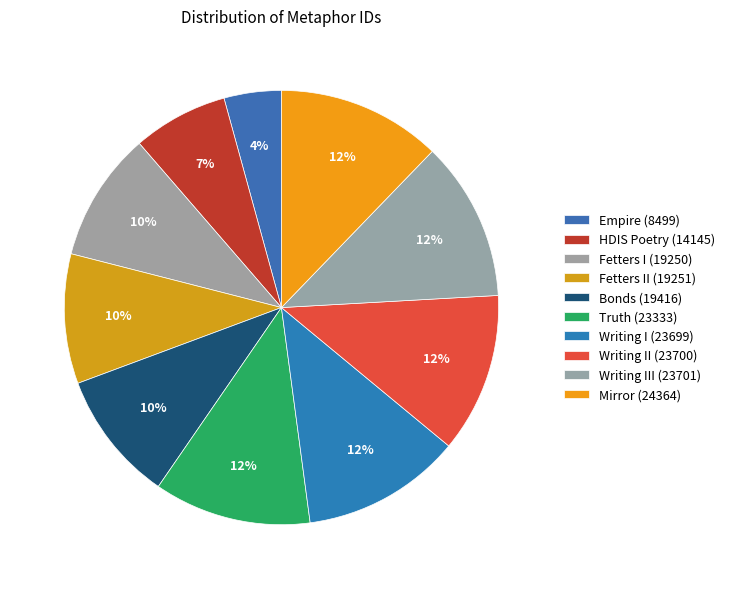

Count the number of slices in the pie.

10